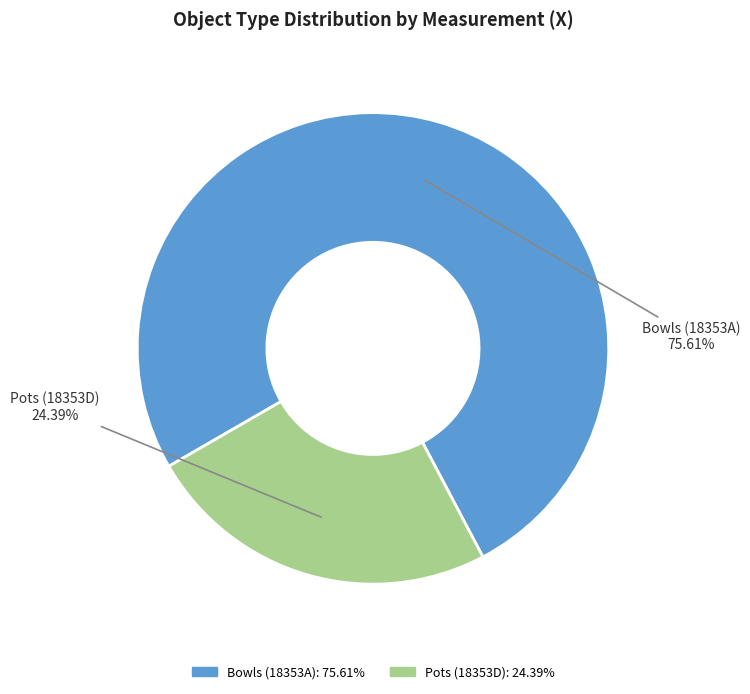

Count the number of slices in the pie.

2